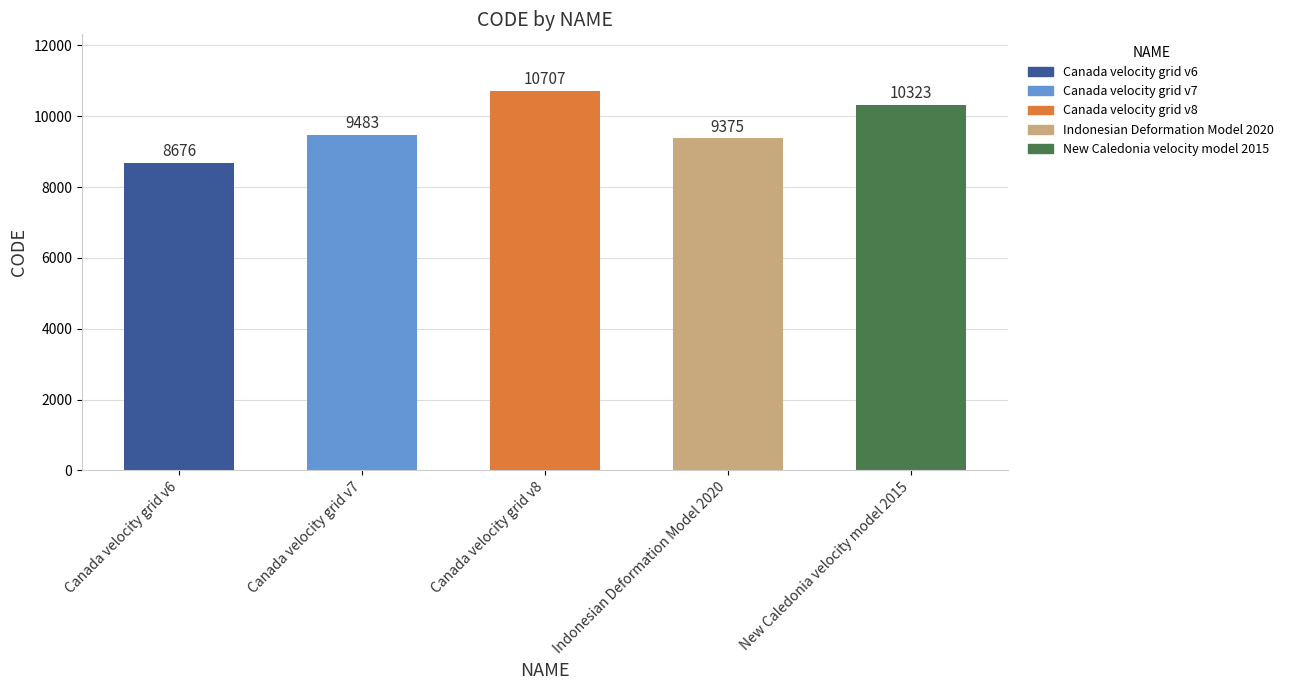

True or false: the data shows 15610 at Indonesian Deformation Model 2020.

False